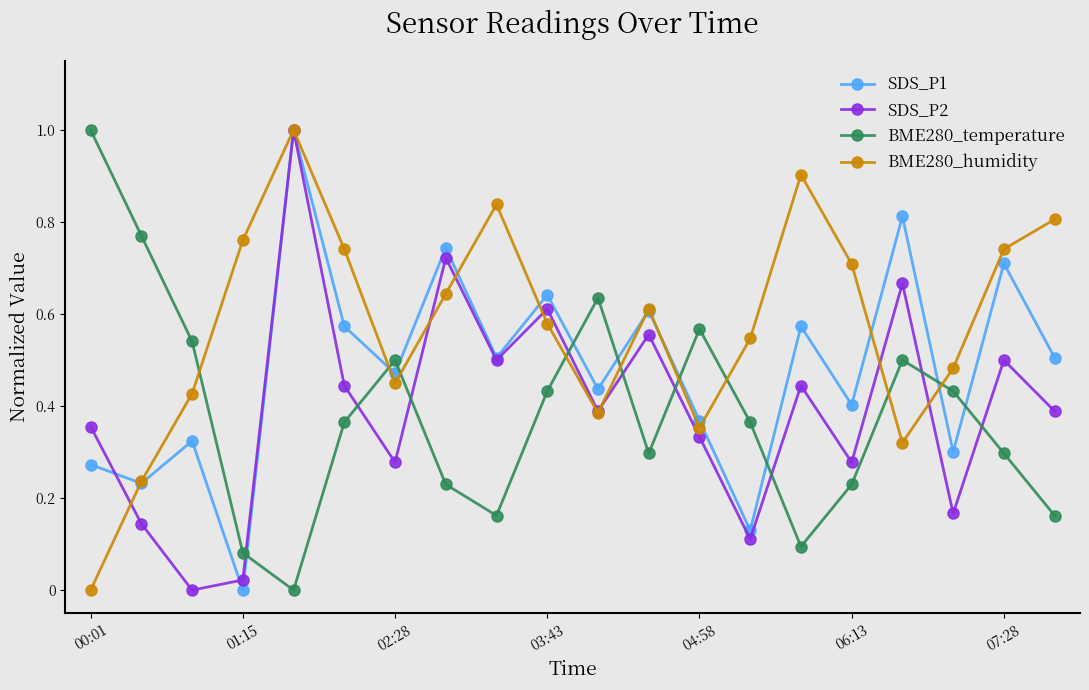

In SDS_P2, how many points are higher than both neighbors (excluding endpoints)?

7